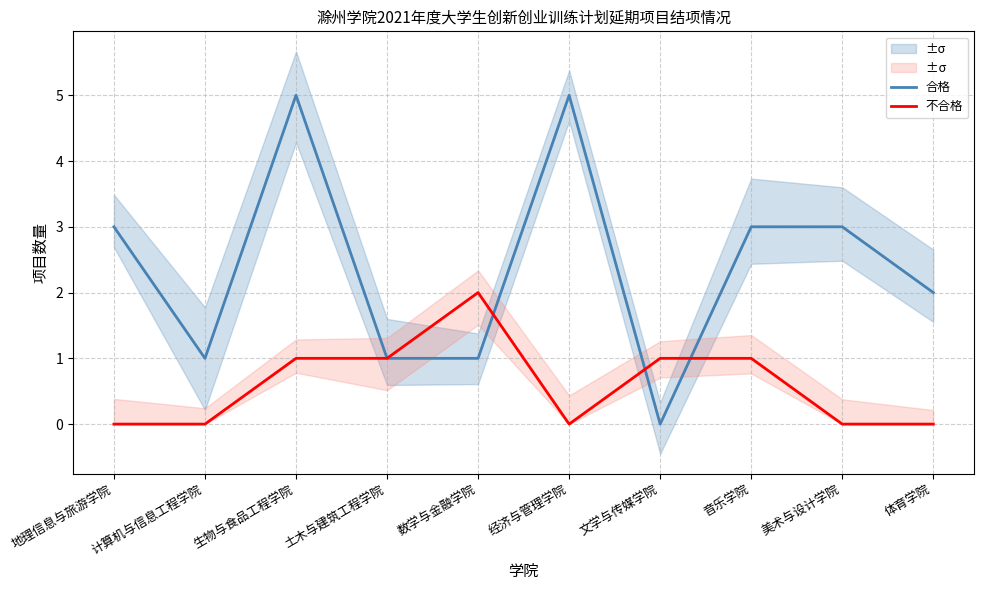

Rank the series by their average value, from lowest to highest.

不合格, 合格